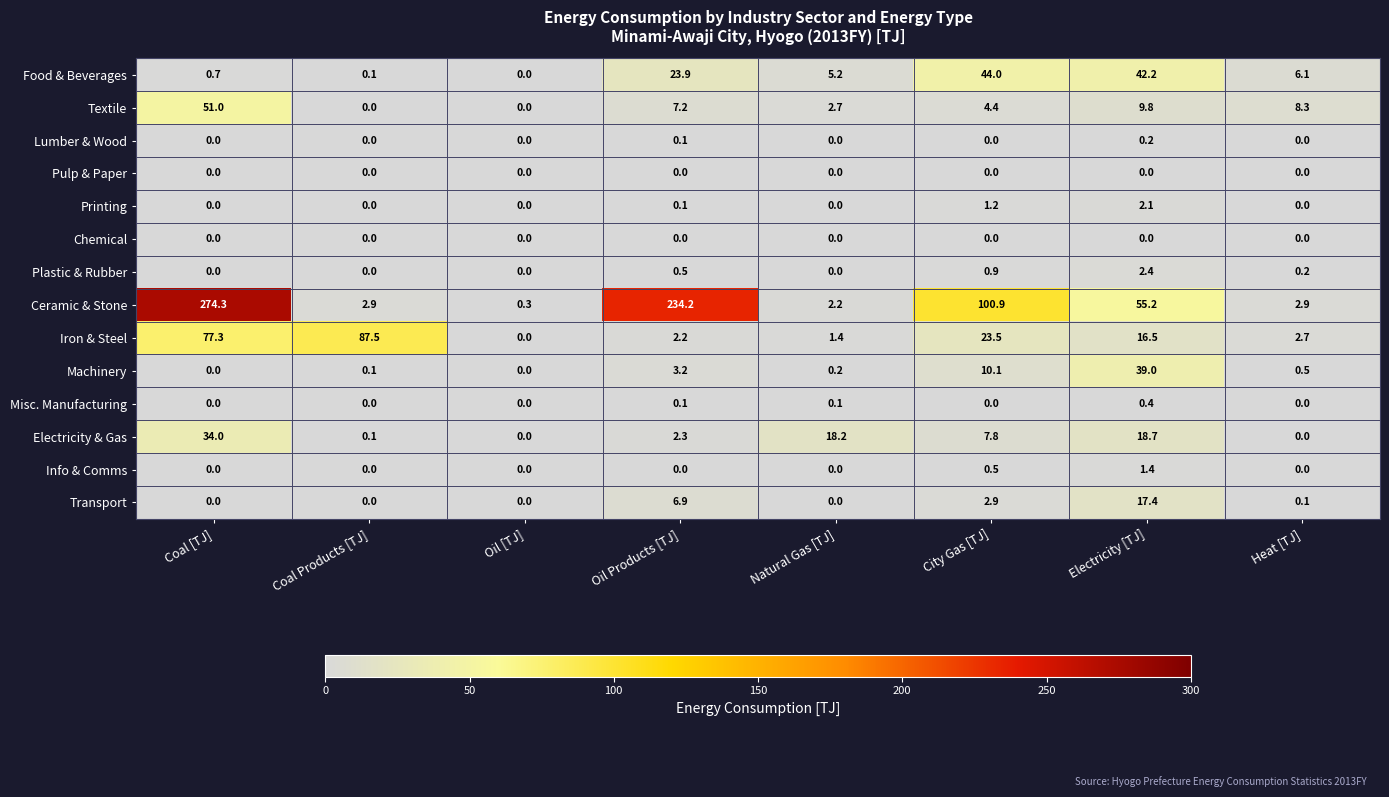

At which label does Machinery reach its peak?

Electricity [TJ]